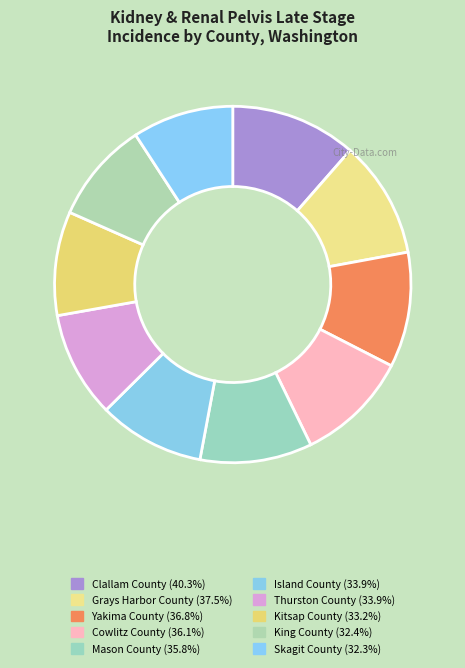

What portion of the pie excludes Kitsap County?

90.6%